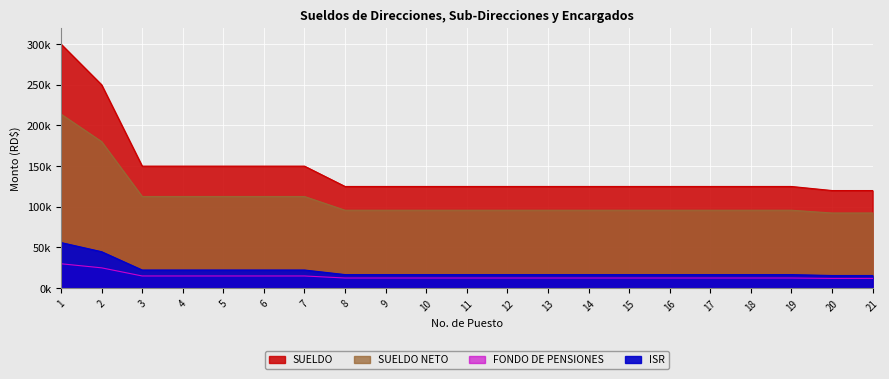

Reading right to left, what are all the values shown in this chart?

SUELDO: 21=120000.0	20=120000.0	19=125000.0	18=125000.0	17=125000.0	16=125000.0	15=125000.0	14=125000.0	13=125000.0	12=125000.0	11=125000.0	10=125000.0	9=125000.0	8=125000.0	7=150000.0	6=150000.0	5=150000.0	4=150000.0	3=150000.0	2=250000.0	1=300000.0
FONDO DE PENSIONES: 21=15582.9	20=15582.9	19=16707.9	18=16707.9	17=16707.9	16=16707.9	15=16707.9	14=16707.9	13=16707.9	12=16707.9	11=16707.9	10=16707.9	9=16707.9	8=16707.9	7=22332.9	6=22332.9	5=22332.9	4=22332.9	3=22332.9	2=44832.9	1=56082.9
SUELDO NETO: 21=92417.1	20=92417.1	19=95792.1	18=95792.1	17=95792.1	16=95792.1	15=95792.1	14=95792.1	13=95792.1	12=95792.1	11=95792.1	10=95792.1	9=95792.1	8=95792.1	7=112667.1	6=112667.1	5=112667.1	4=112667.1	3=112667.1	2=180167.1	1=213917.1
ISR: 21=12000.0	20=12000.0	19=12500.0	18=12500.0	17=12500.0	16=12500.0	15=12500.0	14=12500.0	13=12500.0	12=12500.0	11=12500.0	10=12500.0	9=12500.0	8=12500.0	7=15000.0	6=15000.0	5=15000.0	4=15000.0	3=15000.0	2=25000.0	1=30000.0